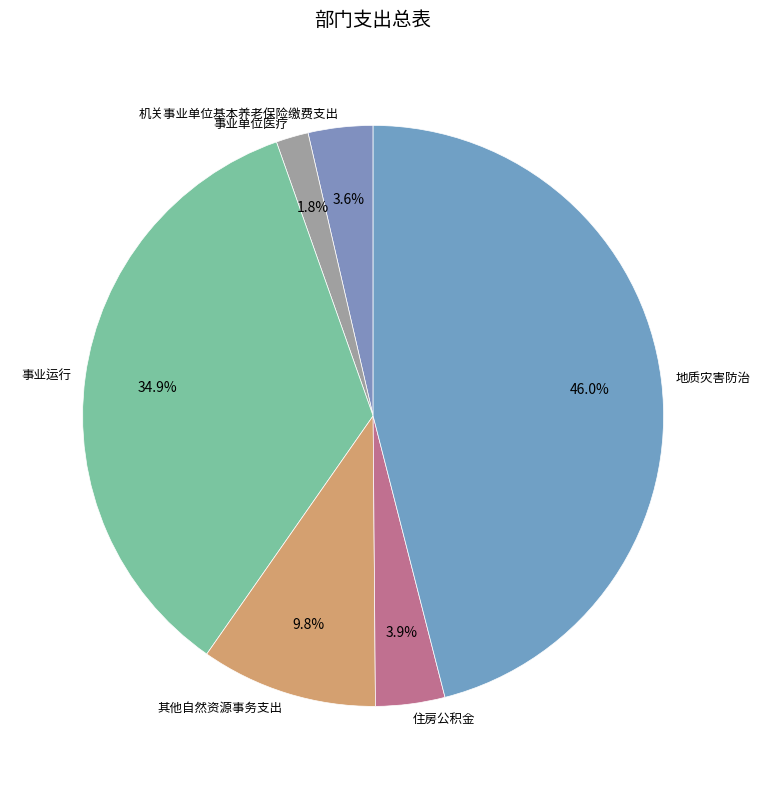

Is there any slice that represents more than half of the pie?

No